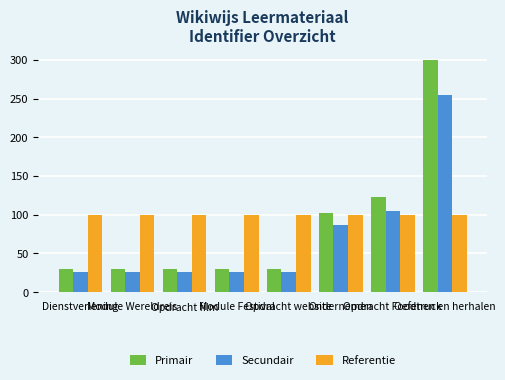

What position from the right is Opdracht film?

6